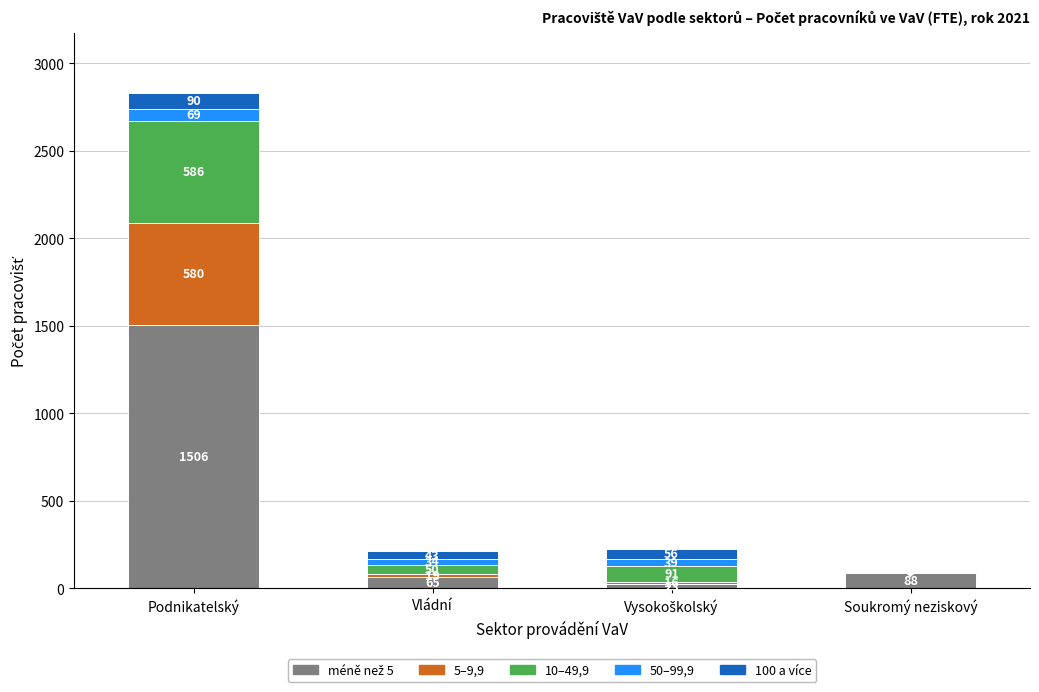

How many data points does each series have?

4